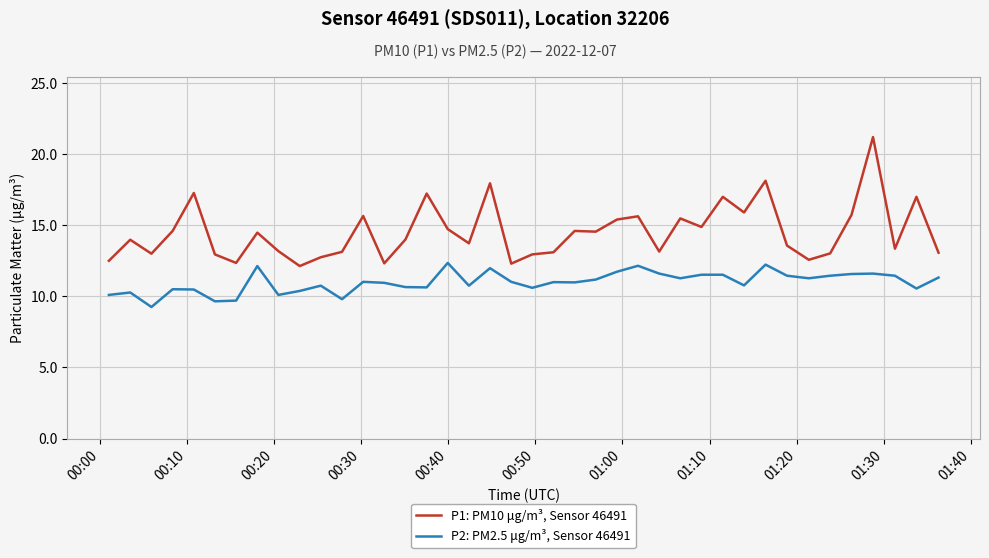

What is the difference between the maximum and minimum values in the P1: PM10 μg/m³, Sensor 46491 series?

9.1